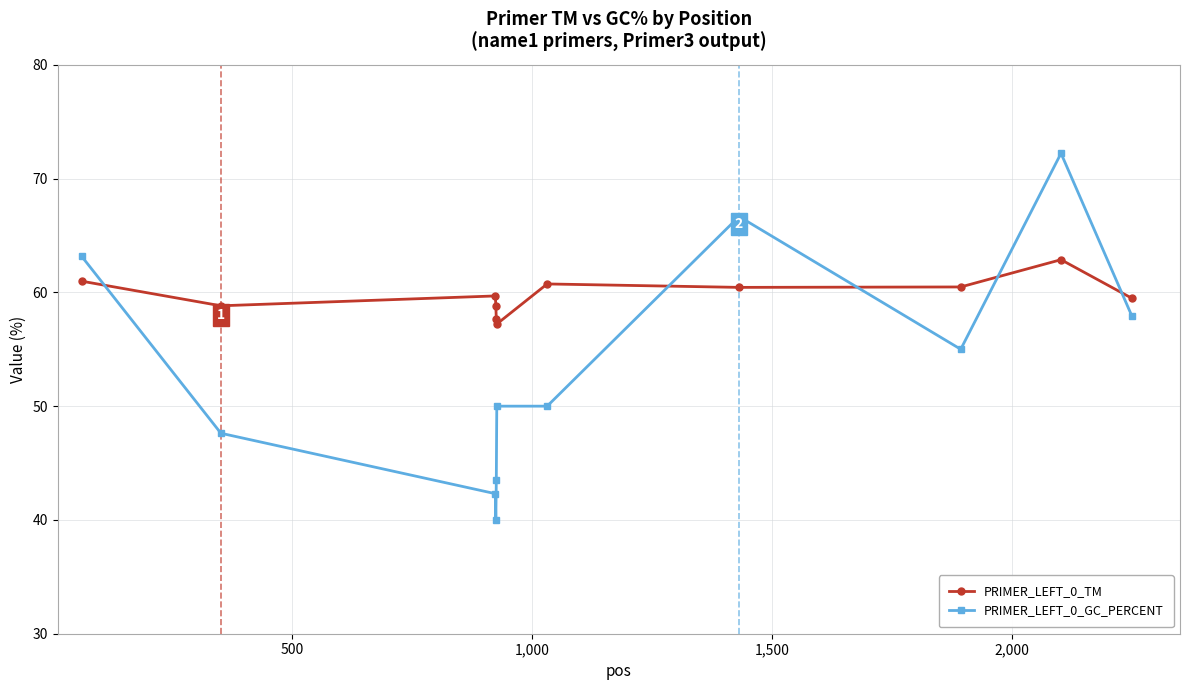

Which series has the largest range (max minus min)?

PRIMER_LEFT_0_GC_PERCENT